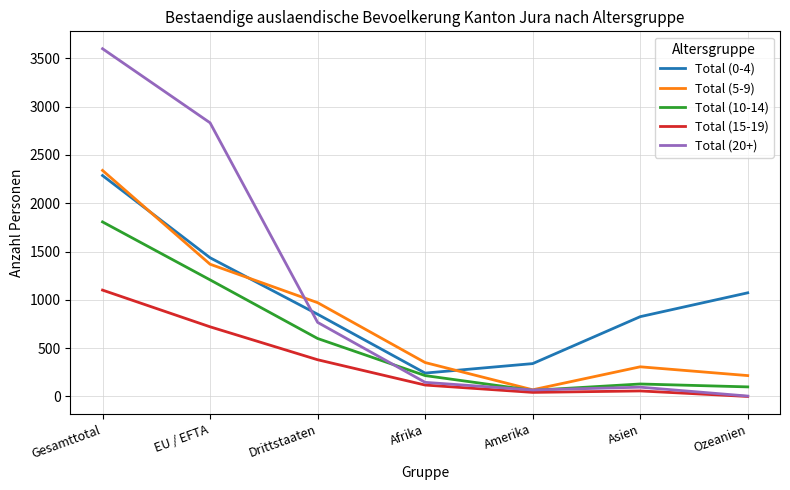

At which label does Total (0-4) reach its peak?

Gesamttotal